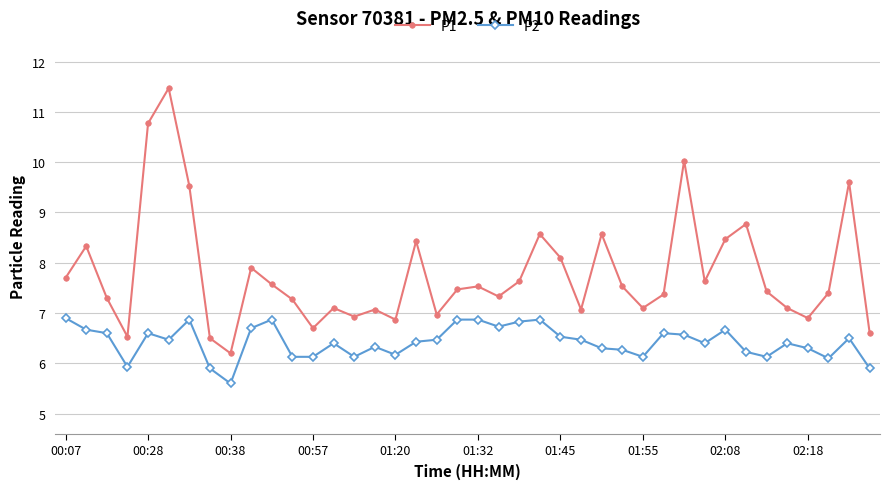

True or false: P1 has more than 0 points higher than both neighbors.

True